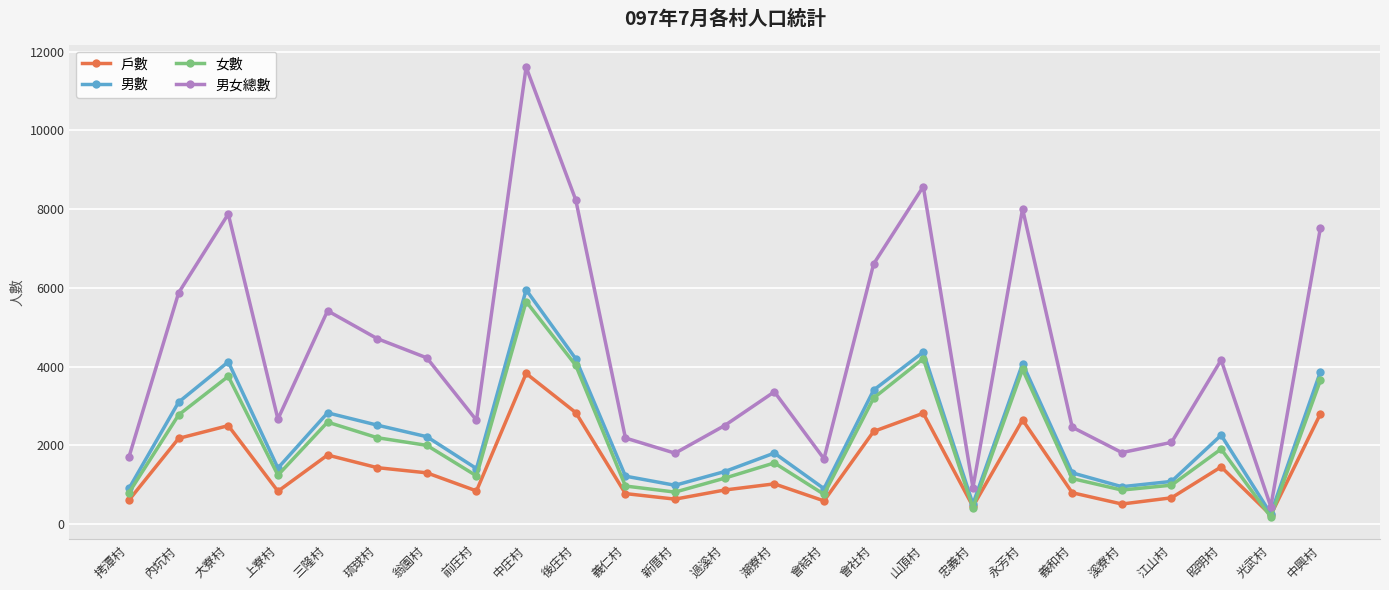

Between which two adjacent categories do 戶數 and 女數 first intersect?

山頂村 and 忠義村